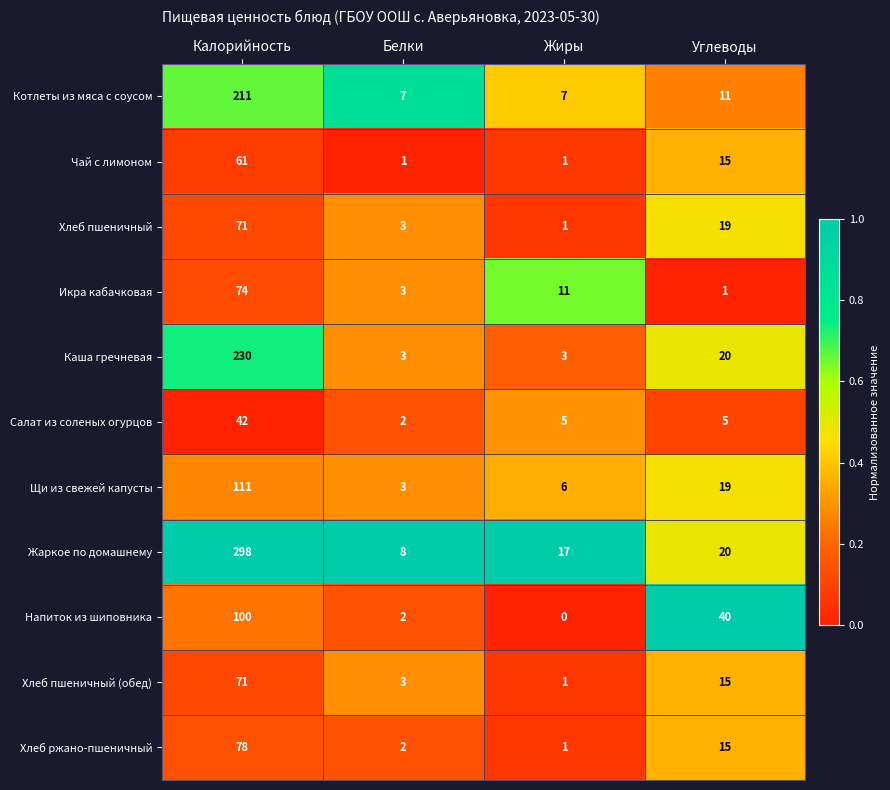

What is the average value of the Хлеб пшеничный series?

24